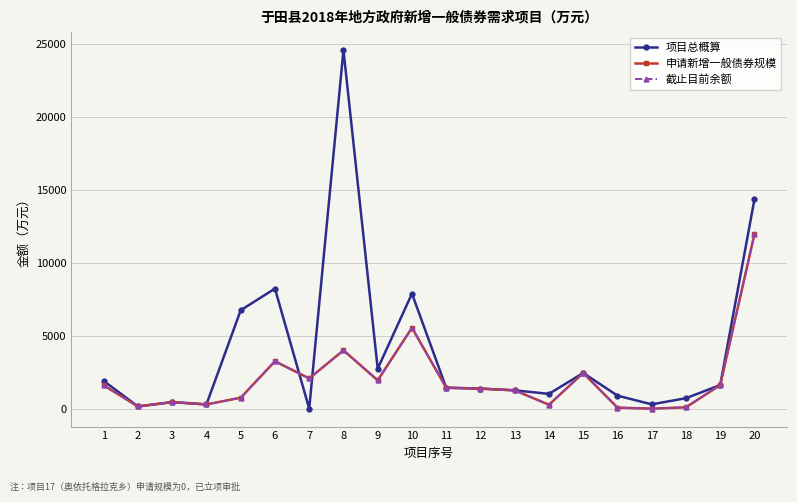

What is the difference between the 申请新增一般债券规模 values at 13 and 14?

989.0